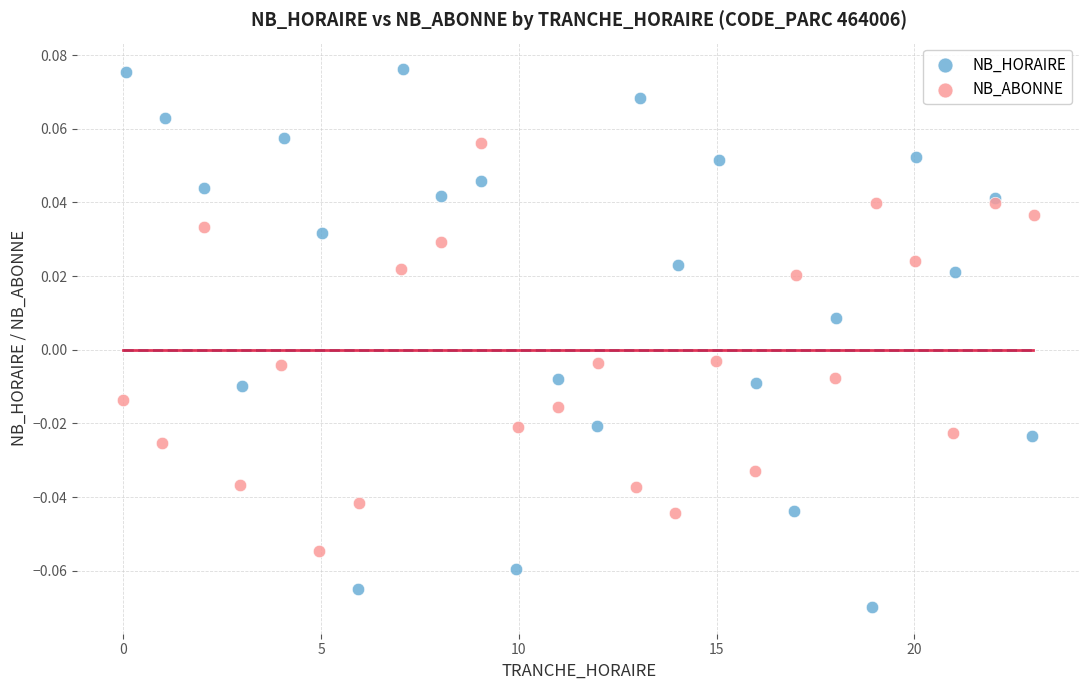

Which series reaches the minimum Y coordinate?

NB_HORAIRE